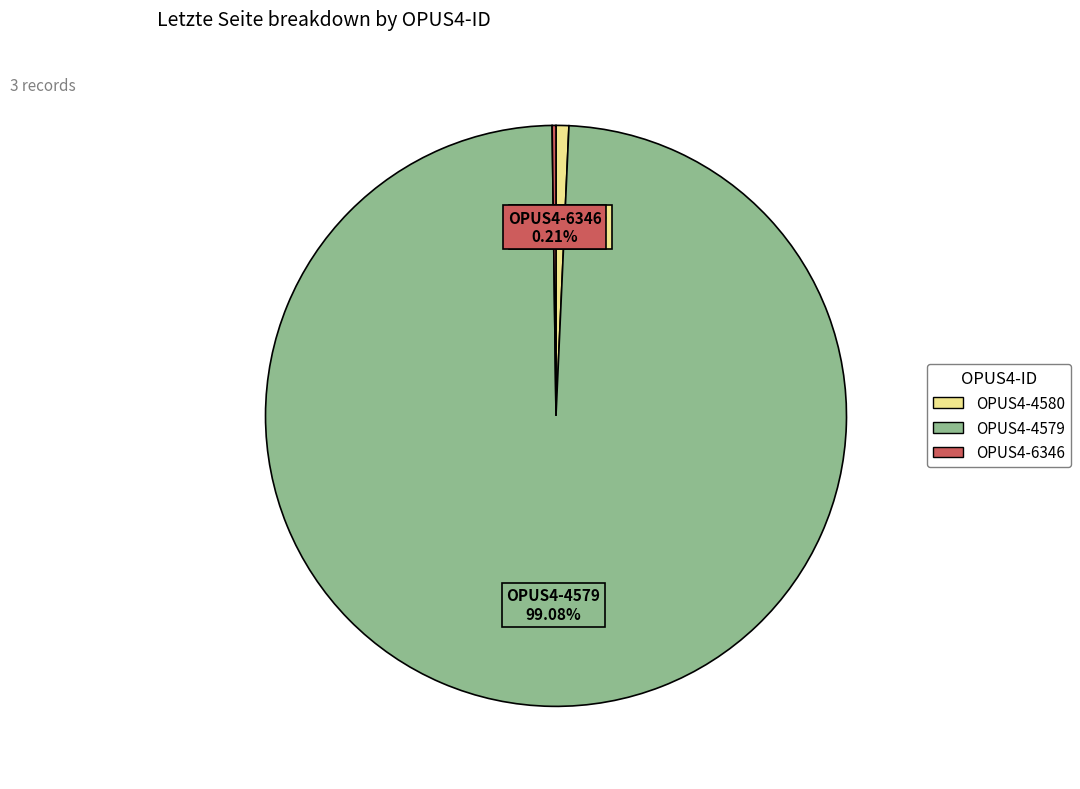

The OPUS4-4580 slice represents 1% of the pie. True or false?

True